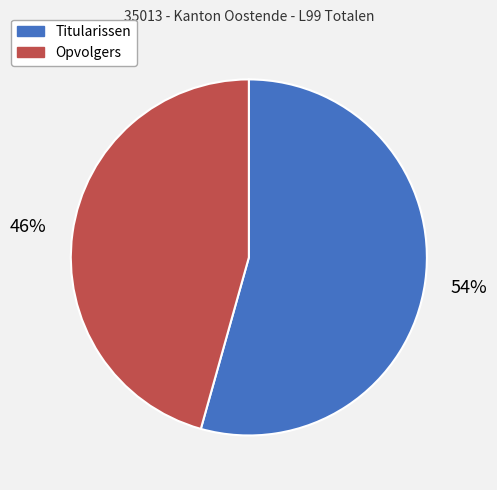

True or false: Titularissen accounts for 54% of the total.

True